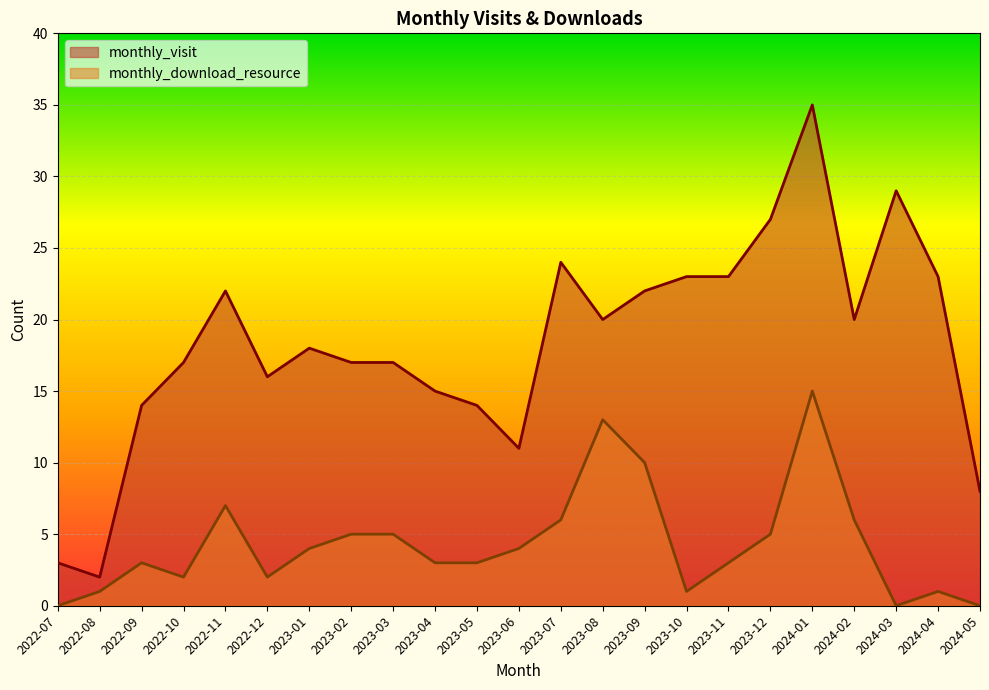

In monthly_visit, how many points are lower than both neighbors (excluding endpoints)?

5